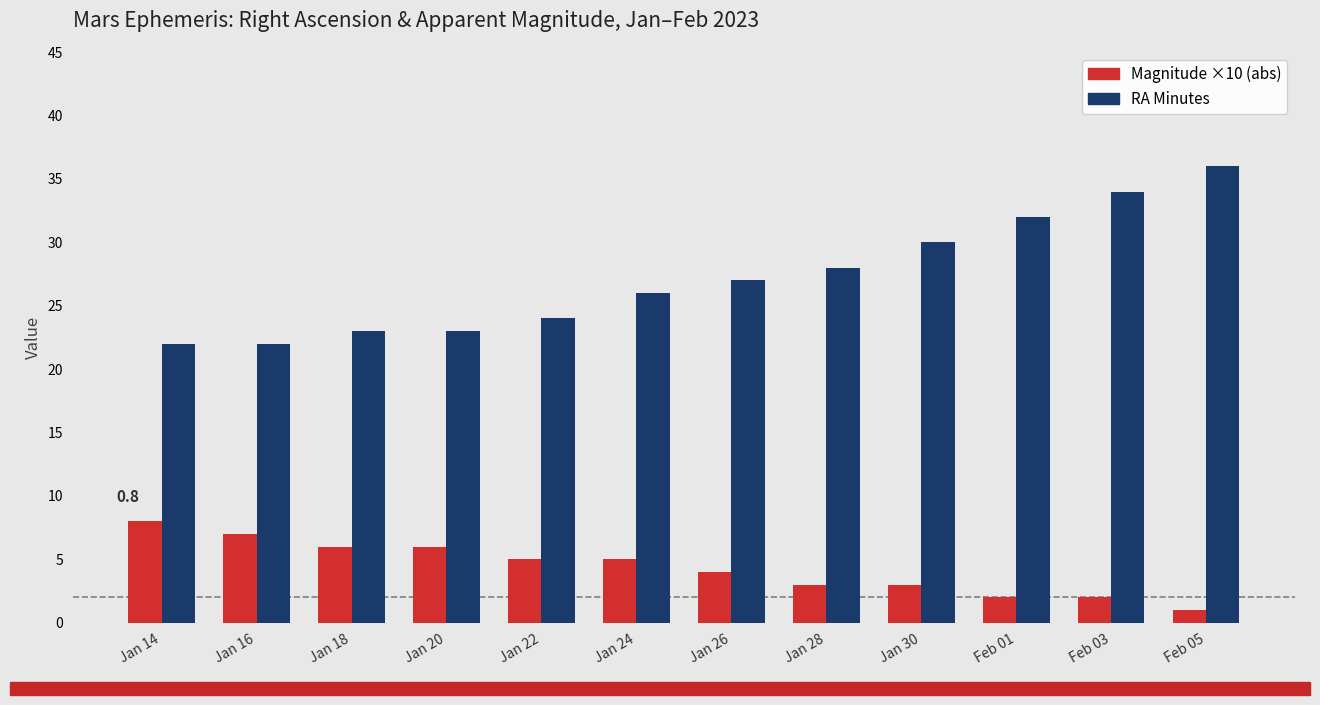

At Jan 18, list the series in order from largest to smallest.

RA Minutes, Magnitude ×10 (abs)